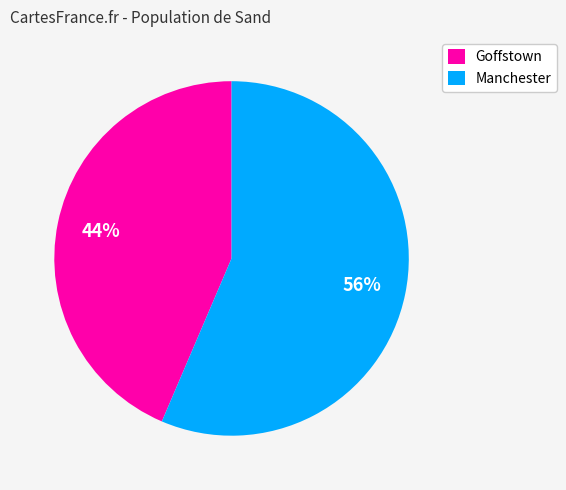

Which slice is the smallest?

Goffstown